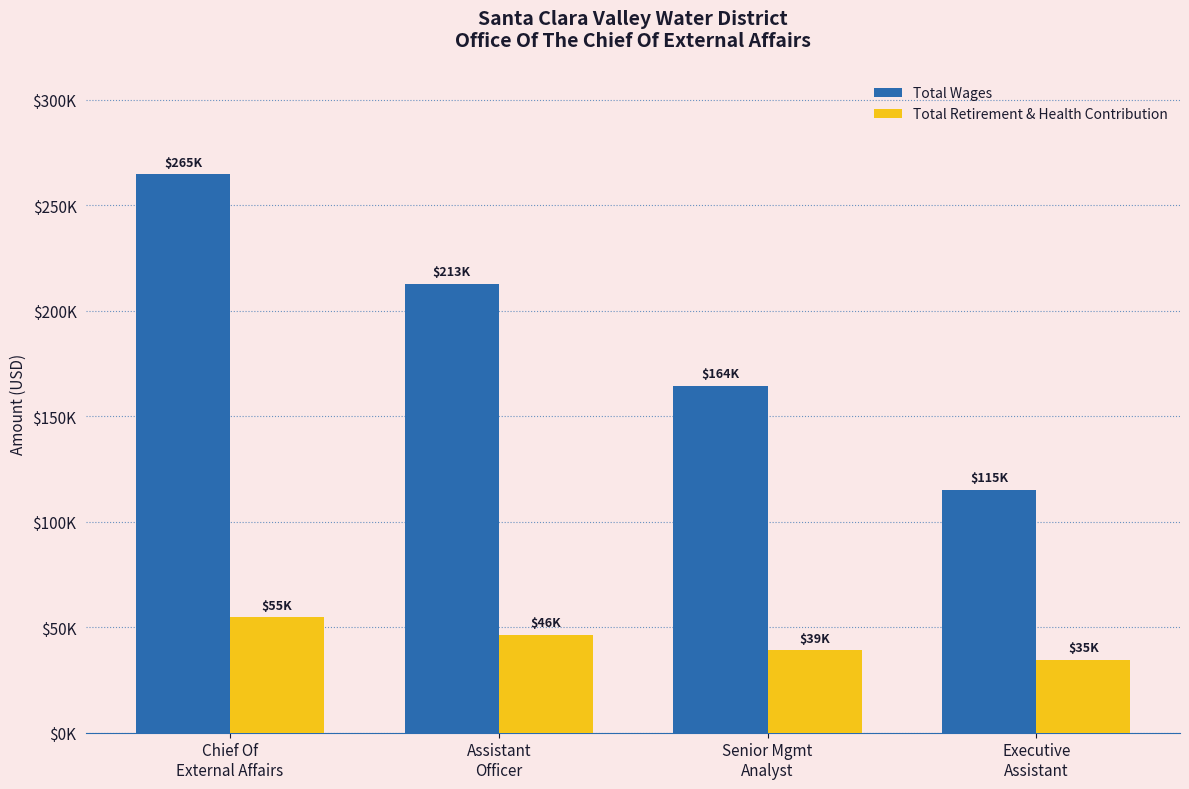

Between Assistant
Officer and Executive
Assistant, which series saw the biggest shift?

Total Wages